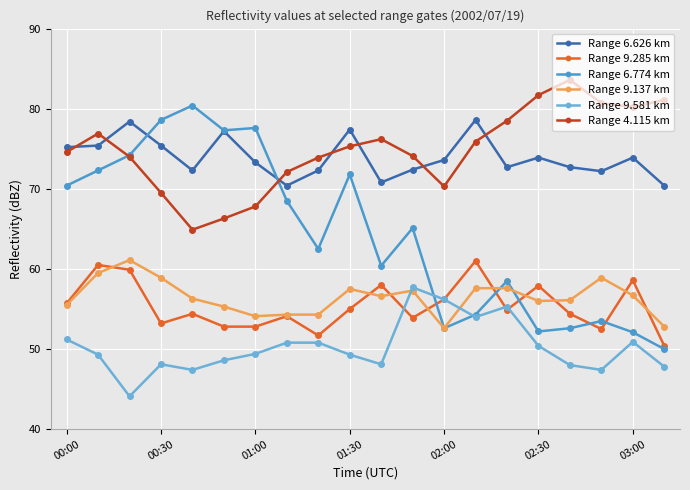

Which series has the widest spread of values?

Range 6.774 km